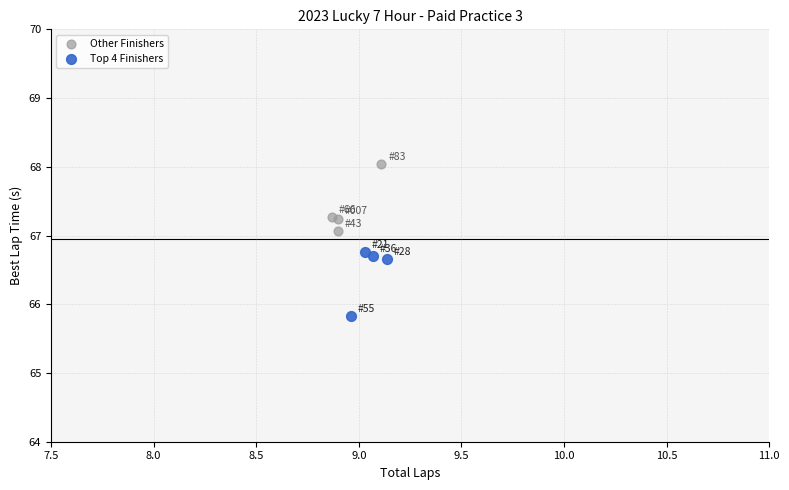

Which series contains the highest Y value?

Other Finishers